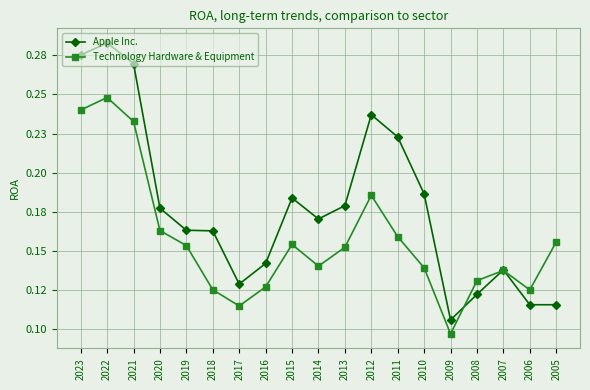

The Technology Hardware & Equipment series shows 0.3 at 2020. True or false?

False